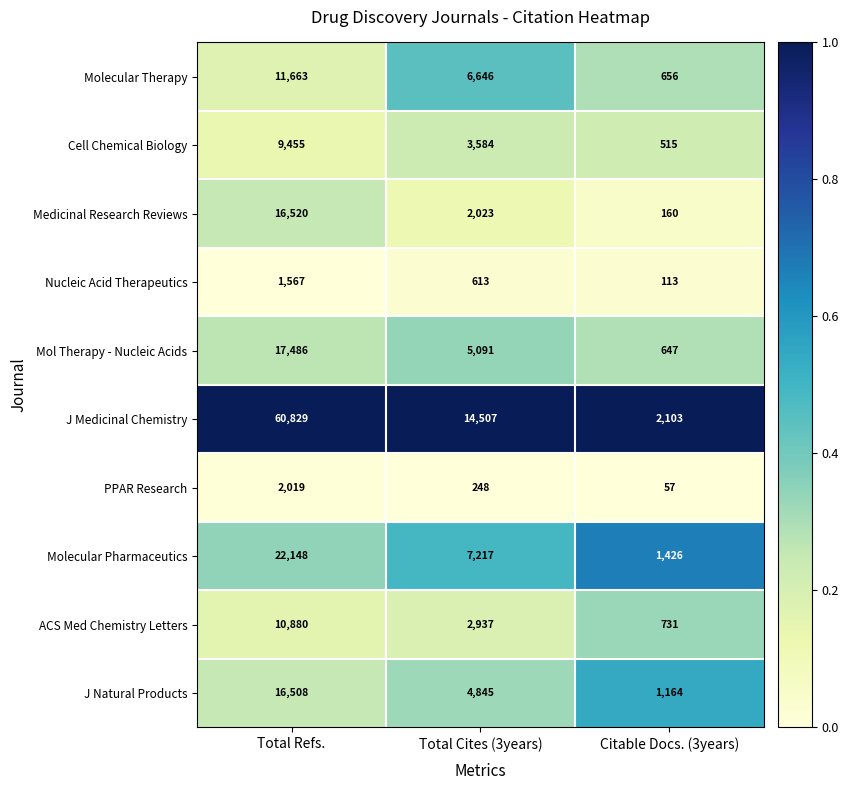

What is the smallest value displayed?

57